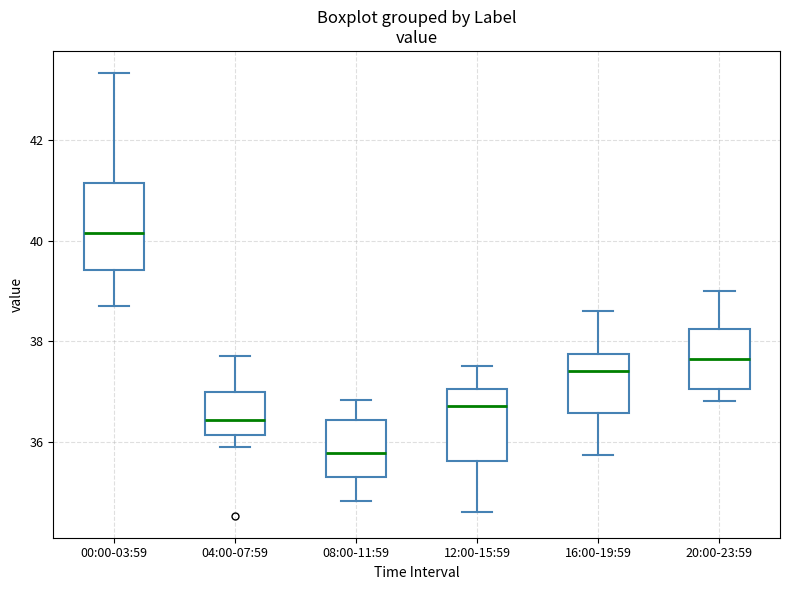

Which box has the lowest median line?

08:00-11:59